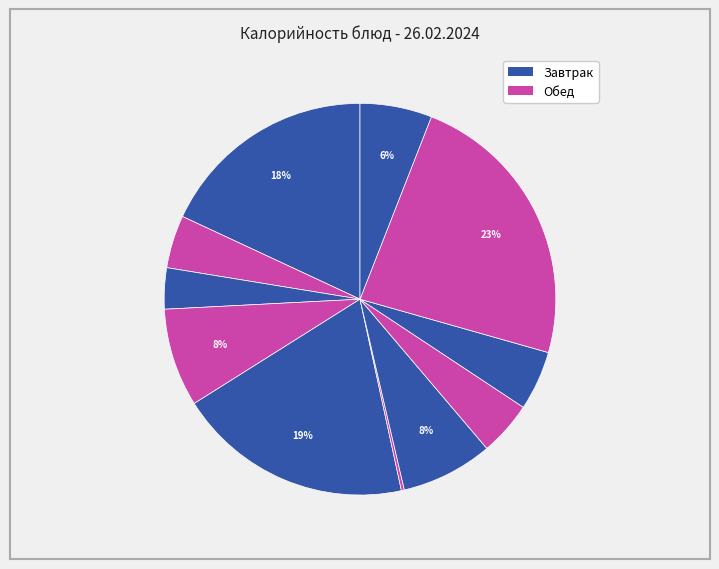

Is there any slice that represents more than half of the pie?

No